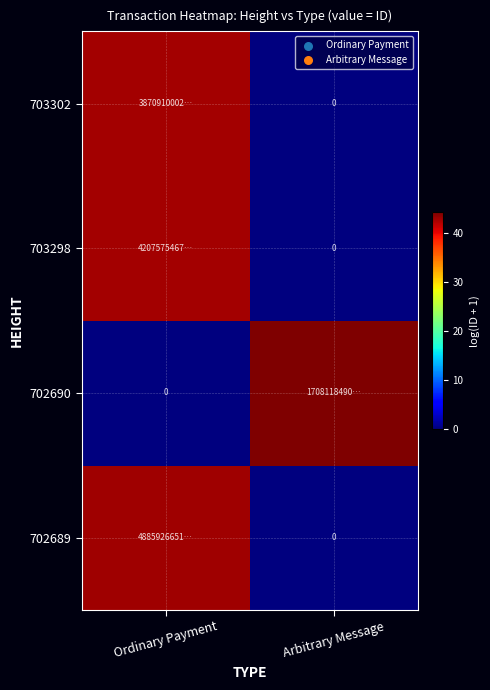

At which category is the sum across all series the highest?

Ordinary Payment